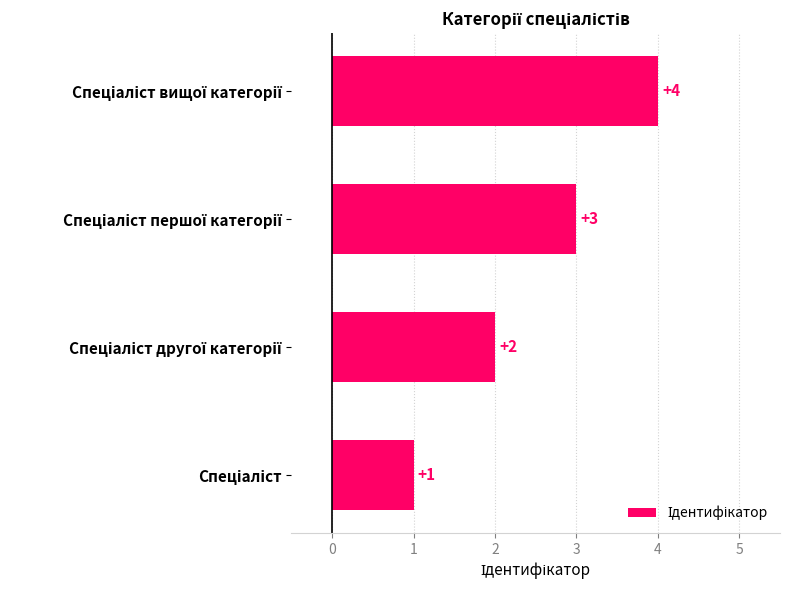

What is the maximum value shown in the chart?

4